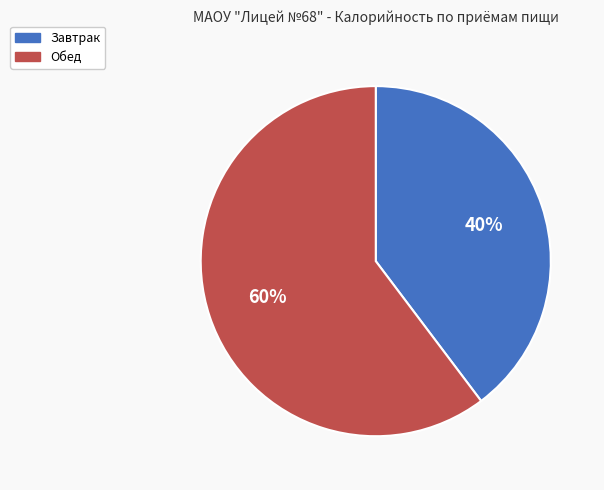

To the nearest percent, what is the combined percentage of Завтрак and Обед?

100%